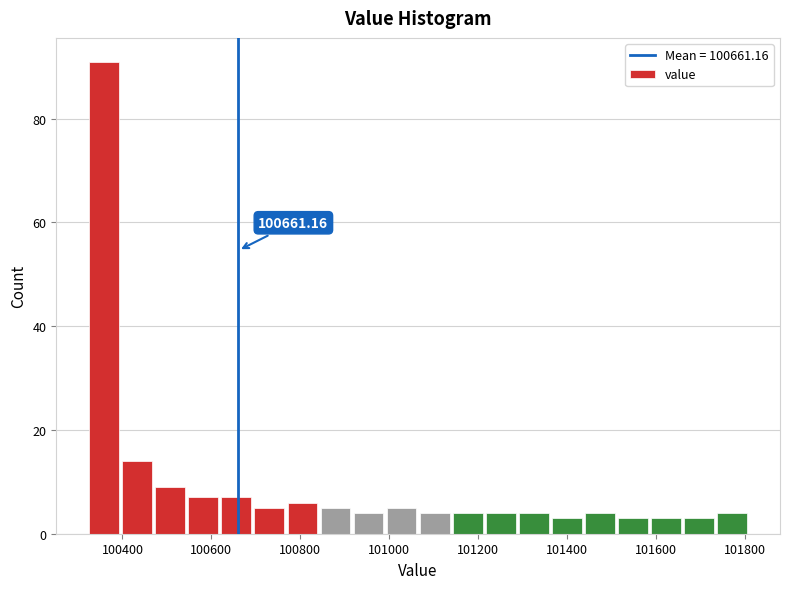

Read against the x-axis, roughly where is the centre of the tallest bar?

100360